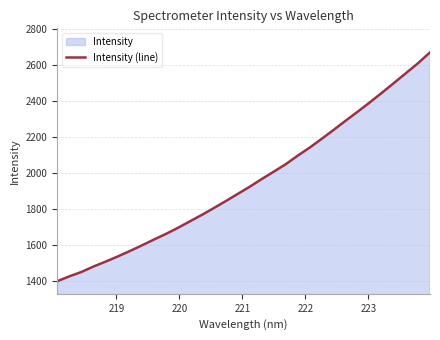

What is the smallest value displayed?

1397.5